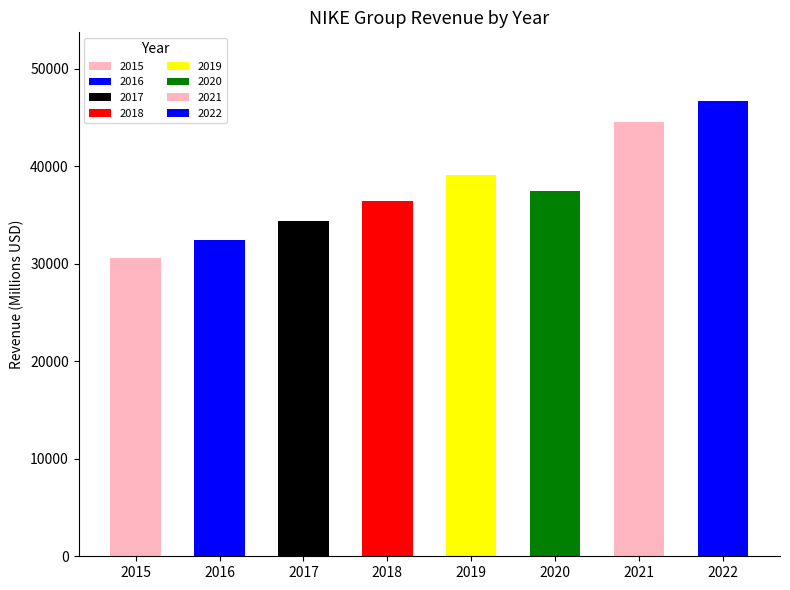

Count the number of categories in the chart.

8